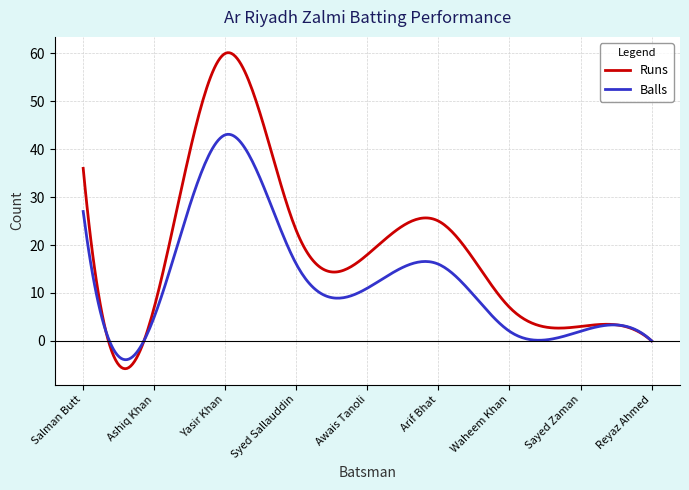

What is the maximum value shown in the chart?

60.1